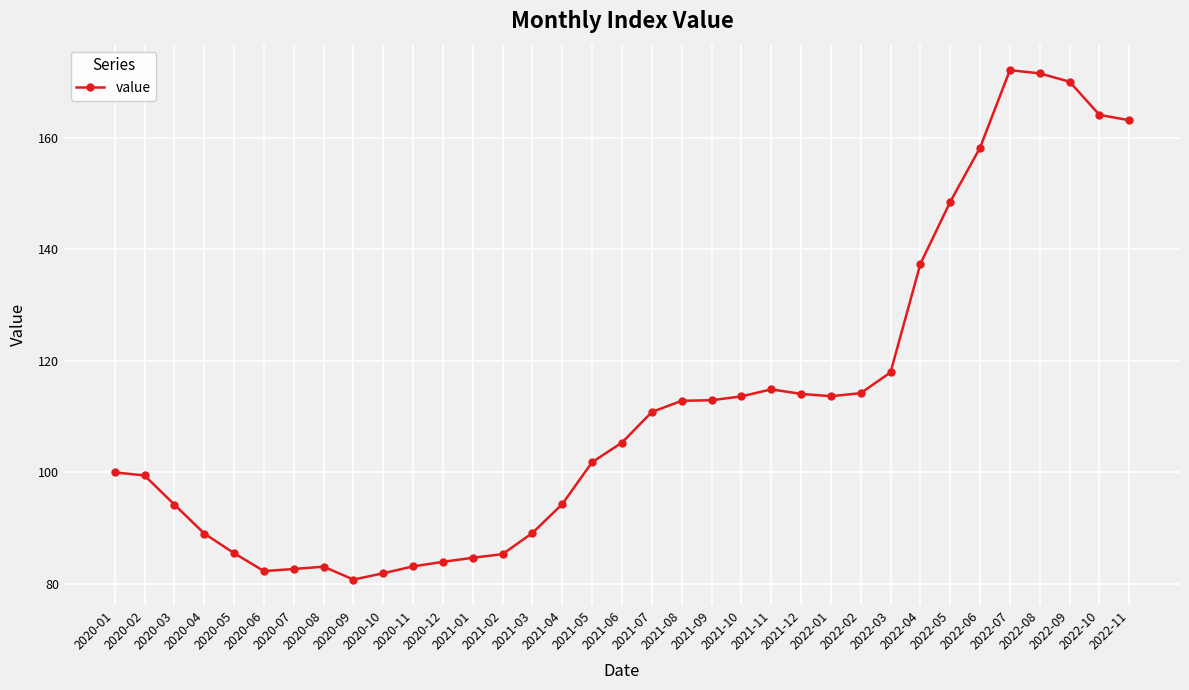

At which label is the value closest to 126?

2022-03